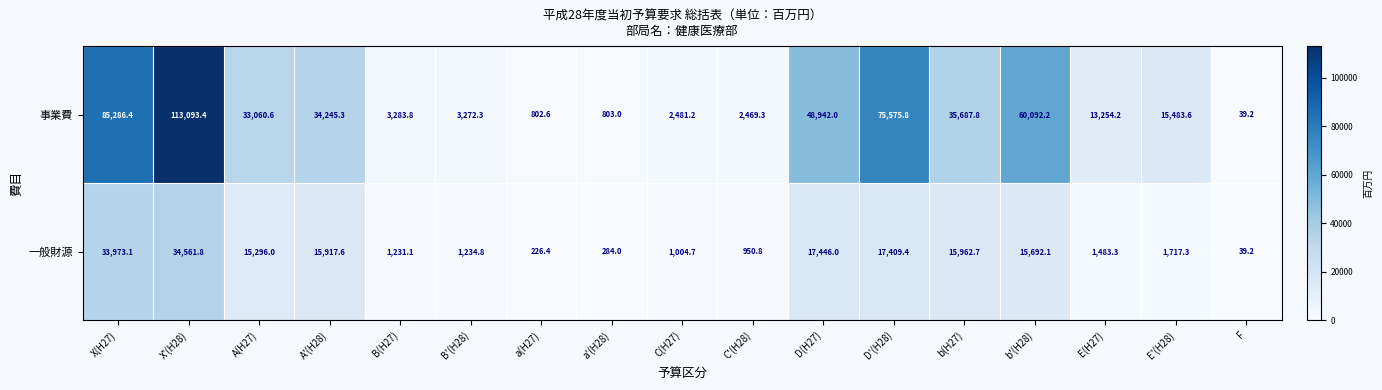

Rank the series by their maximum value, from lowest to highest.

一般財源, 事業費